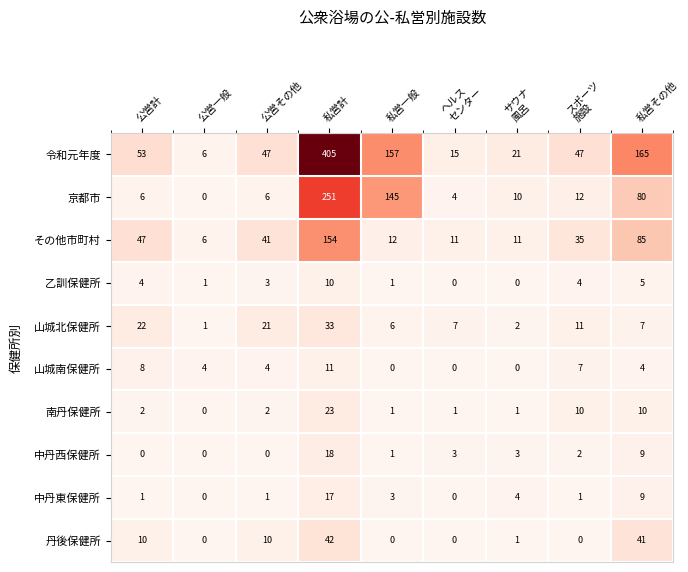

At which category is the sum across all series the highest?

私営計